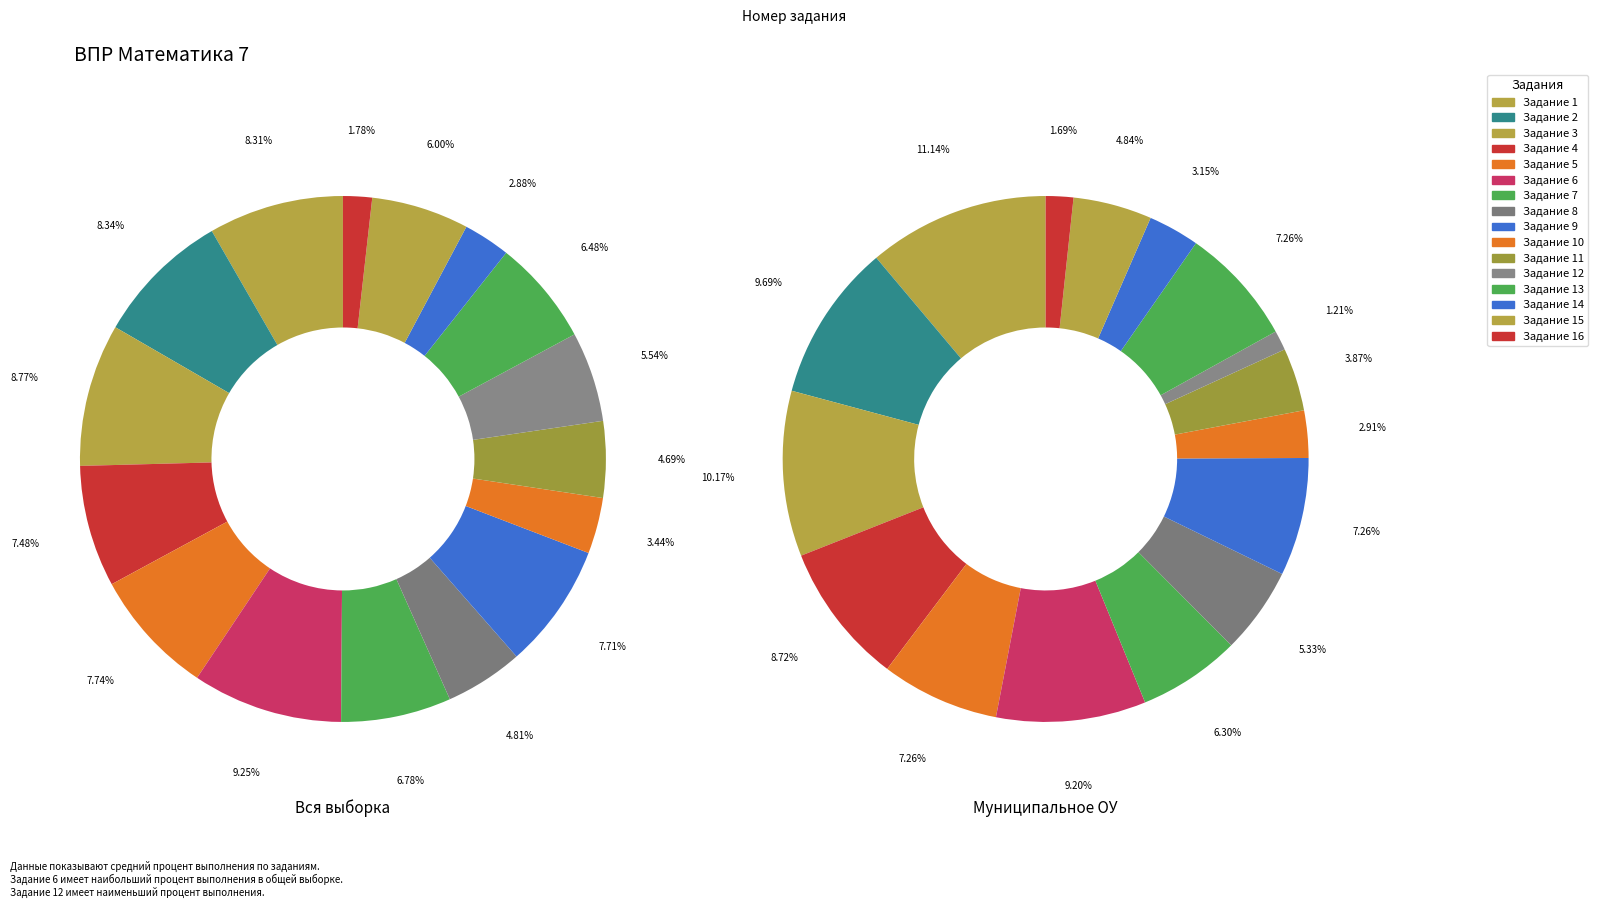

What percentage is NOT represented by 15?

94.0%